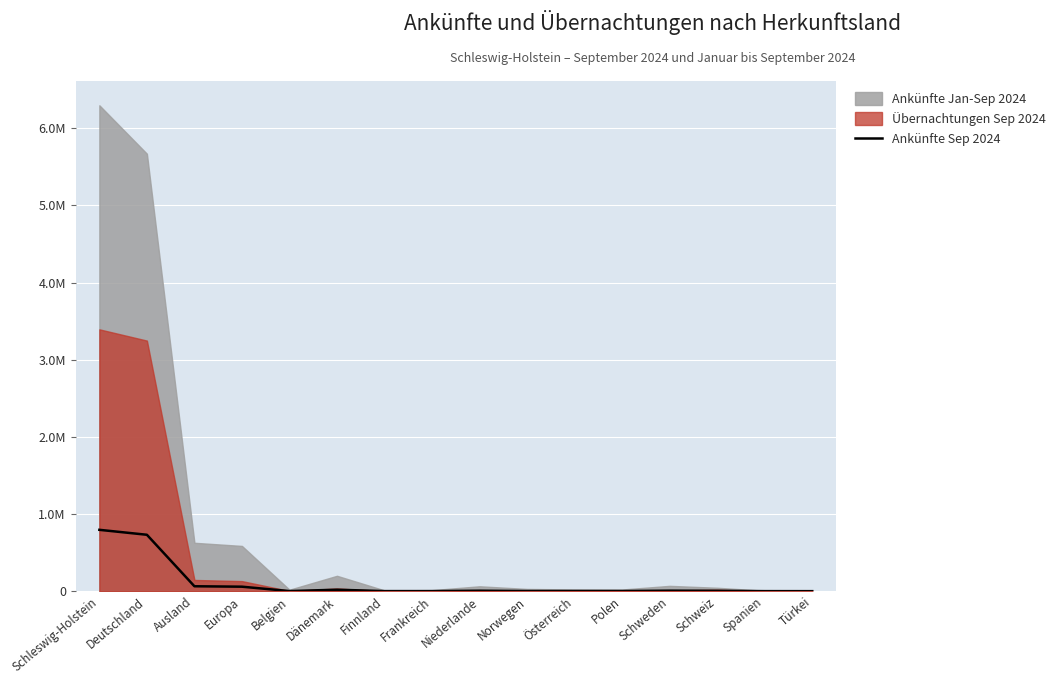

Reading left to right, transcribe all the data shown in this chart.

795394	731294	64100	58540	1695	19237	1311	1372	6424	2132	2592	2282	7021	5193	896	581